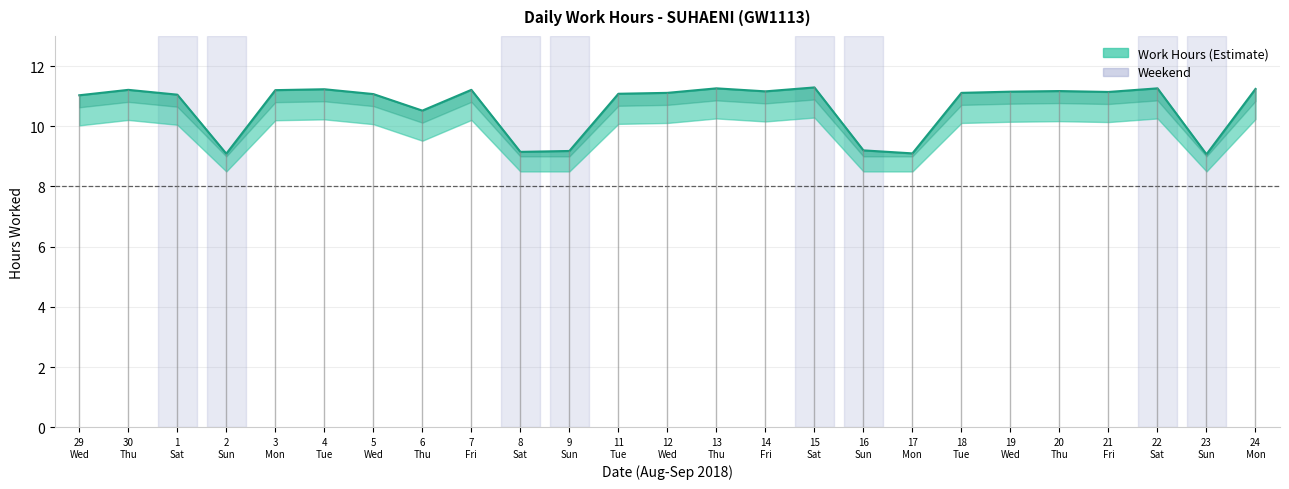

What is the label of the 24th point from the left?

23 Sun